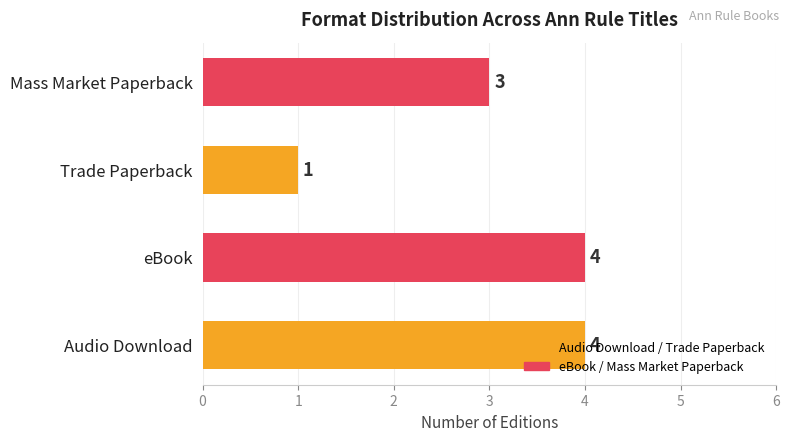

The value at Mass Market Paperback is 3. True or false?

True